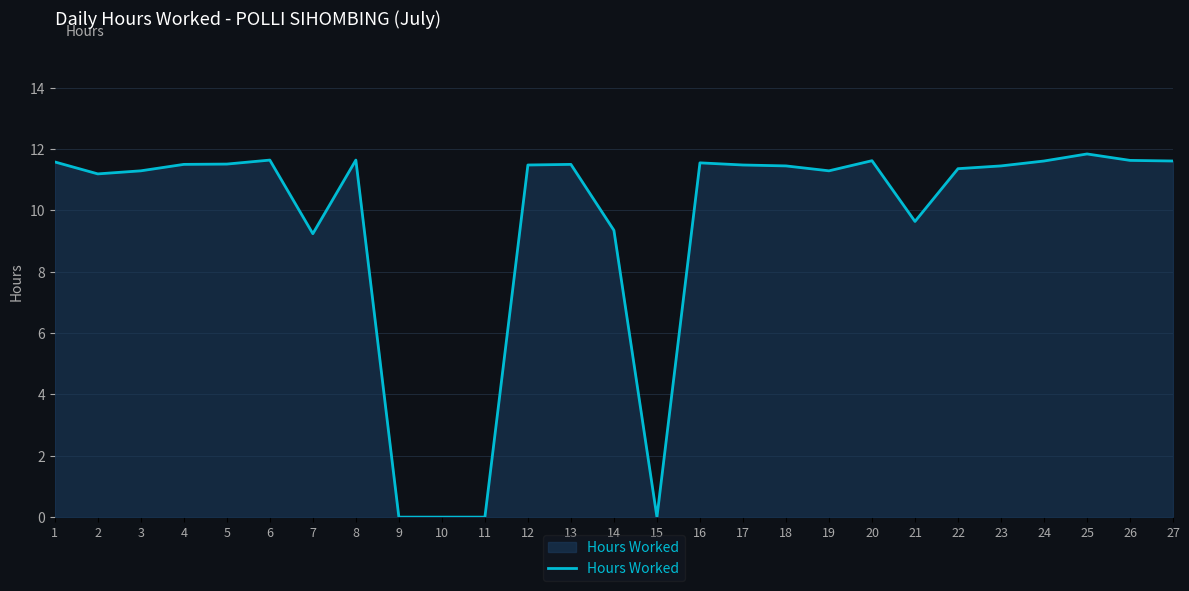

What is the difference between the maximum and minimum values?

11.8